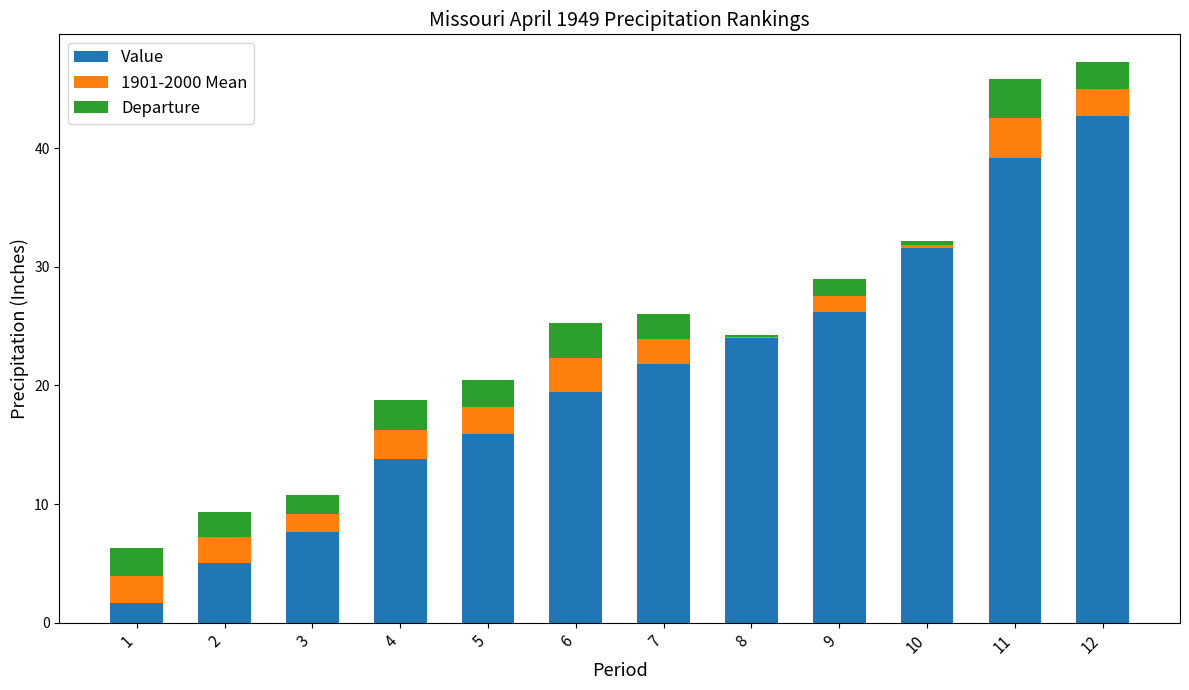

At which label does Value reach its peak?

12